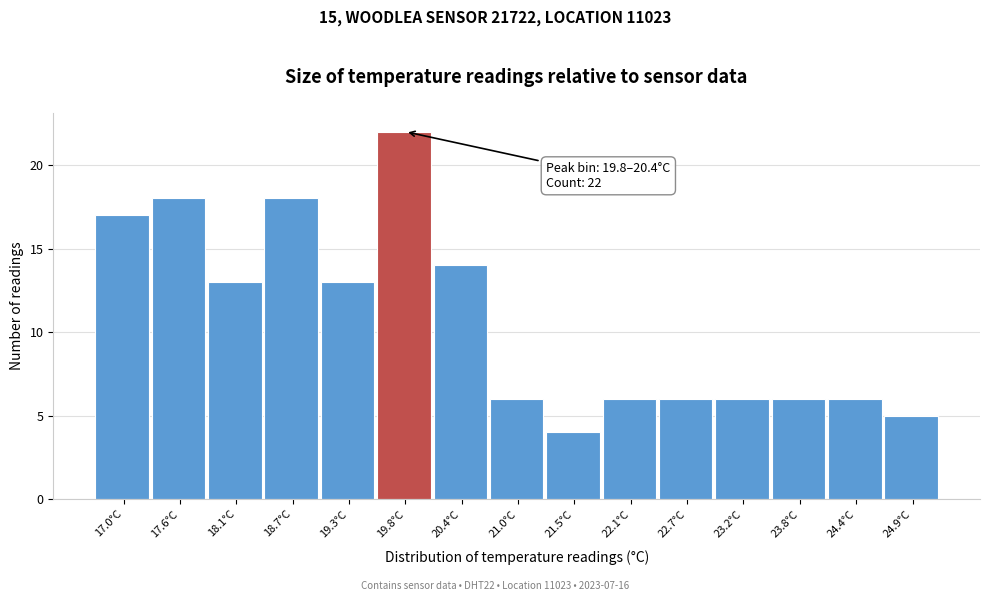

Reading left to right, what are all the values shown in this chart?

17	18	13	18	13	22	14	6	4	6	6	6	6	6	5